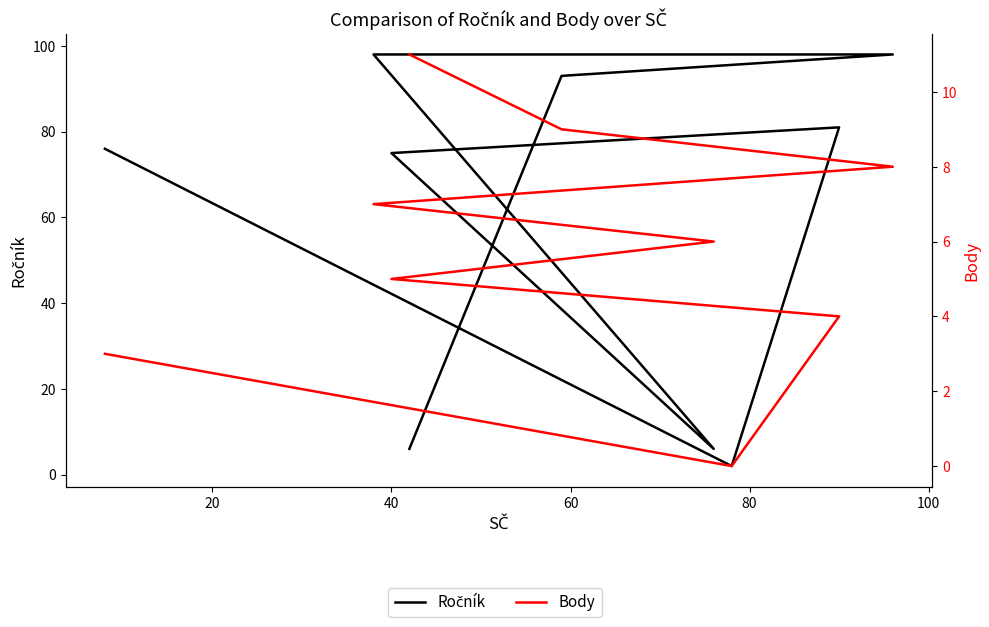

How many times do Body and Ročník cross each other?

1